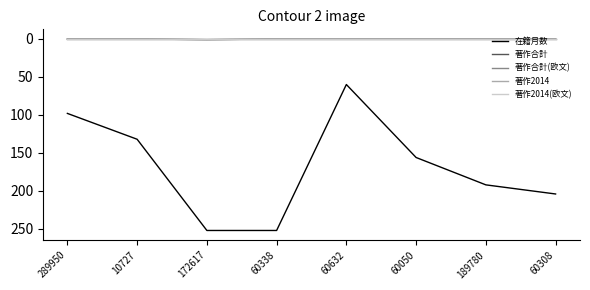

What is the approximate value of 在籍月数 at 289950, to the nearest 50?

100